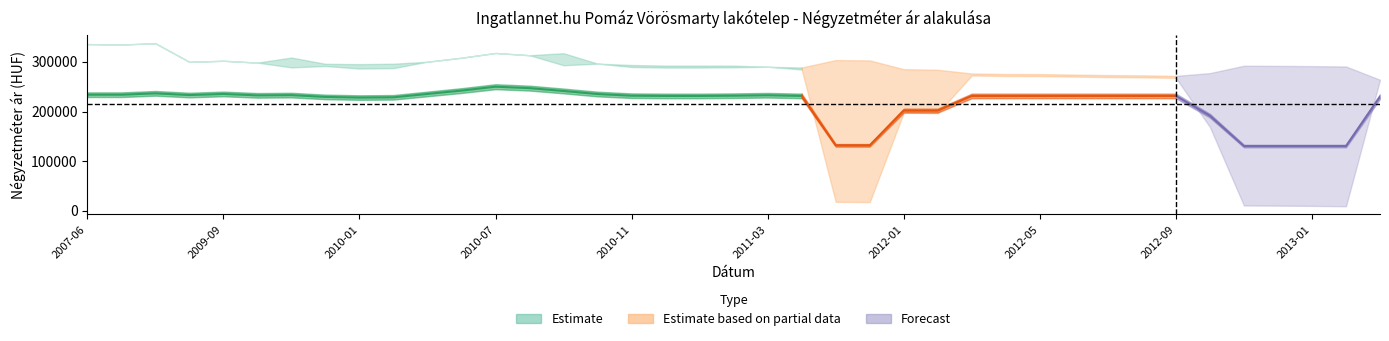

What is the smallest value displayed?

9131